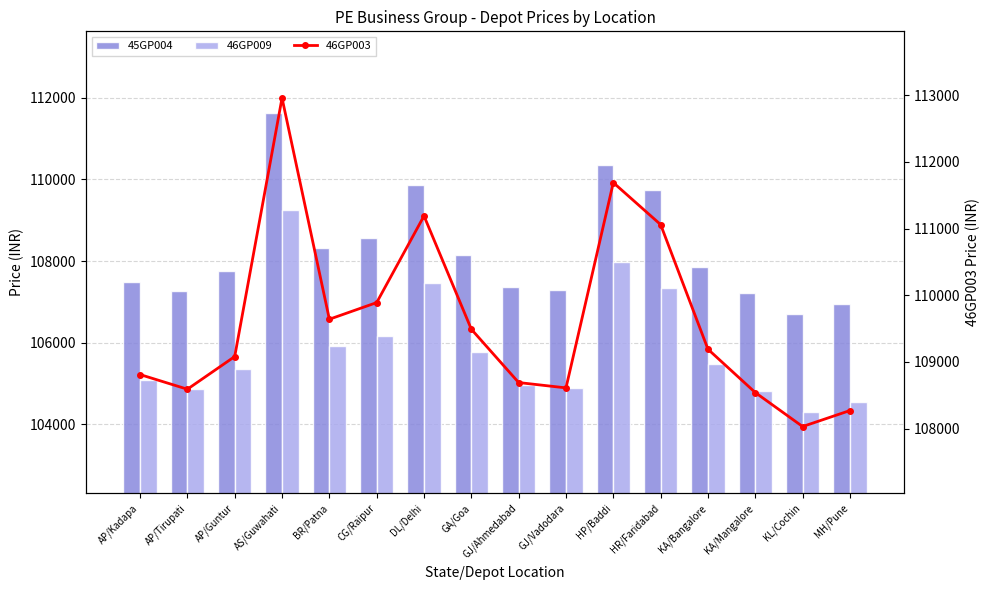

Is the value of 46GP009 at CG/Raipur greater than the value of 45GP004 at GJ/Vadodara?

No